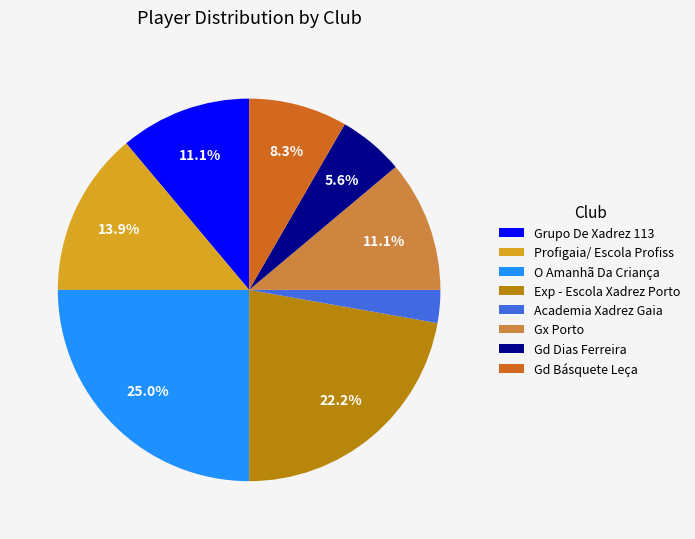

To the nearest percent, what is the combined percentage of Exp - Escola Xadrez Porto and Academia Xadrez Gaia?

25%